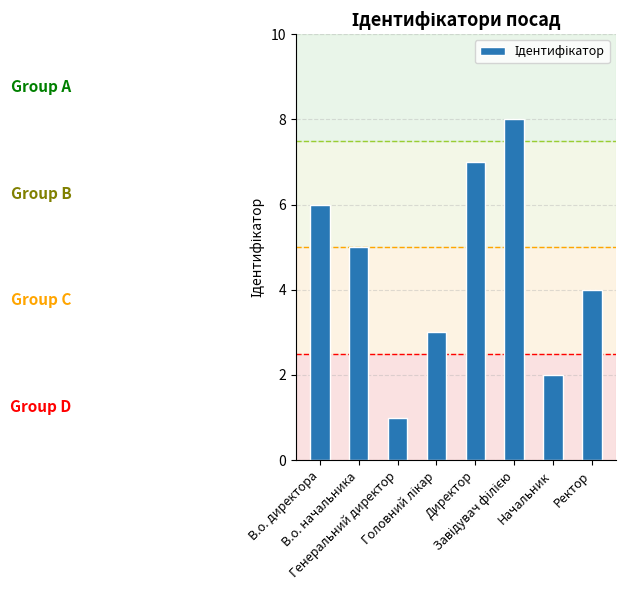

Where is the data nearest to the value 4?

Ректор